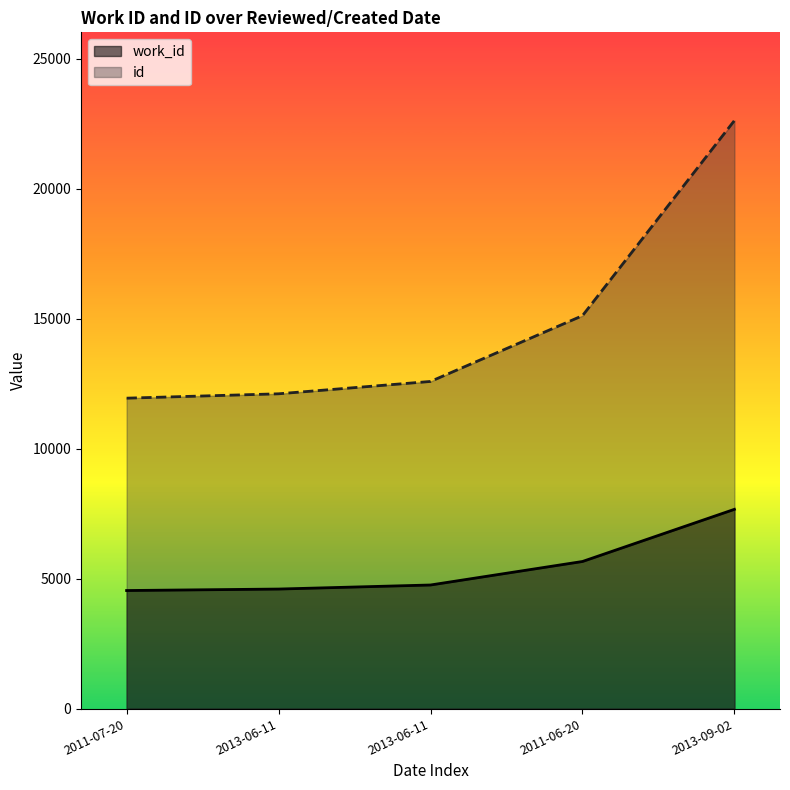

At how many categories does at least one series exceed 6771?

5